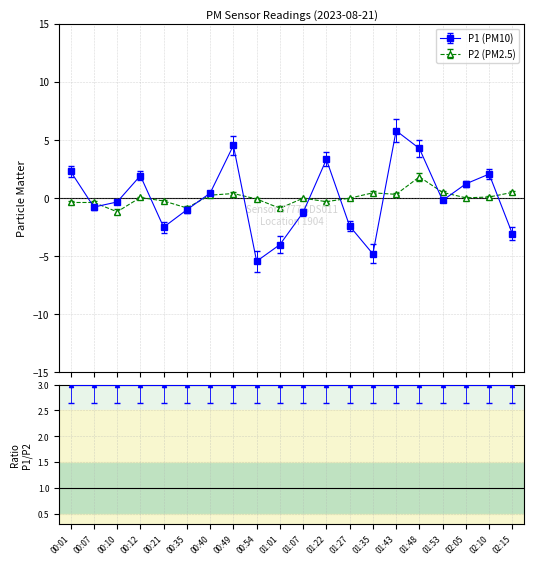

True or false: P2 (PM2.5) has more than 1 points higher than both neighbors.

True